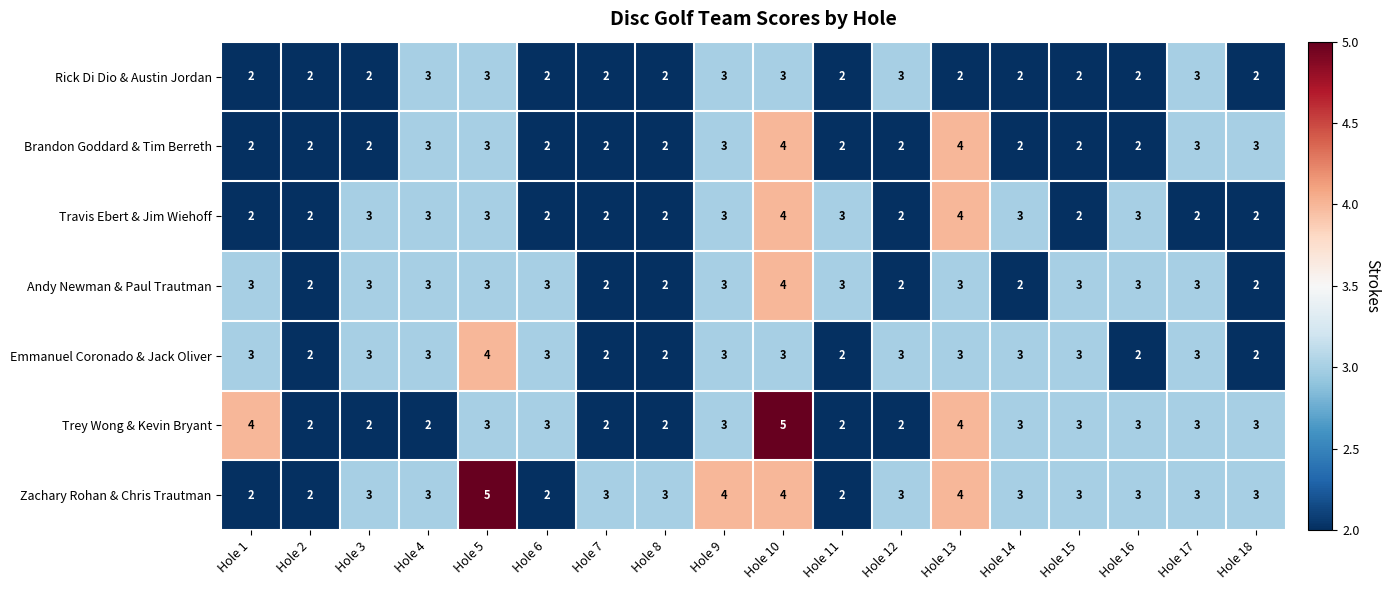

What is the greatest value displayed?

5